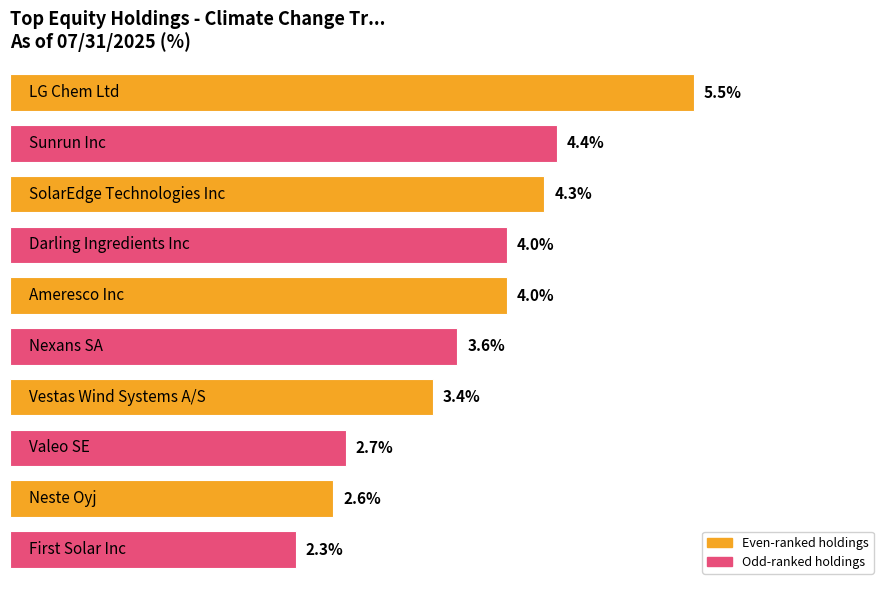

Does the chart contain any negative values?

No